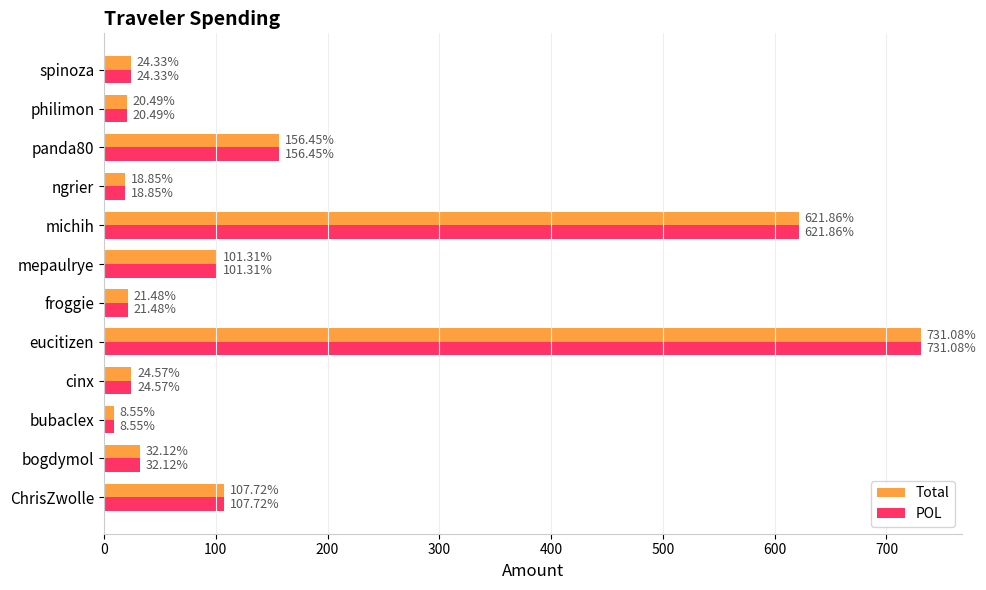

What is the sum of all Total values?

1868.8